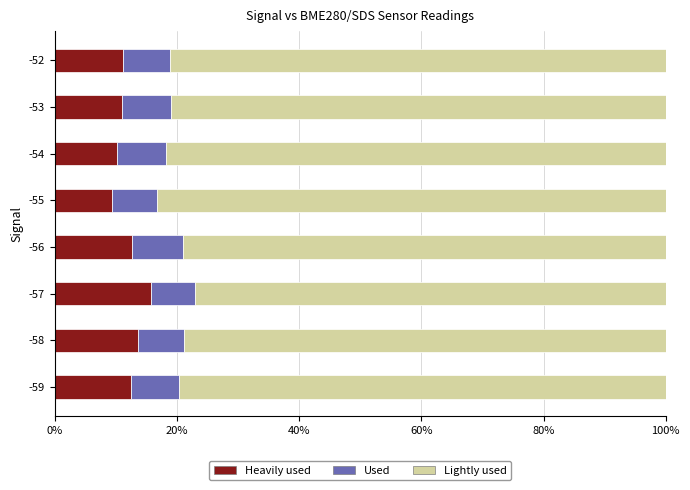

The Heavily used series shows 10.2 at -54. True or false?

True